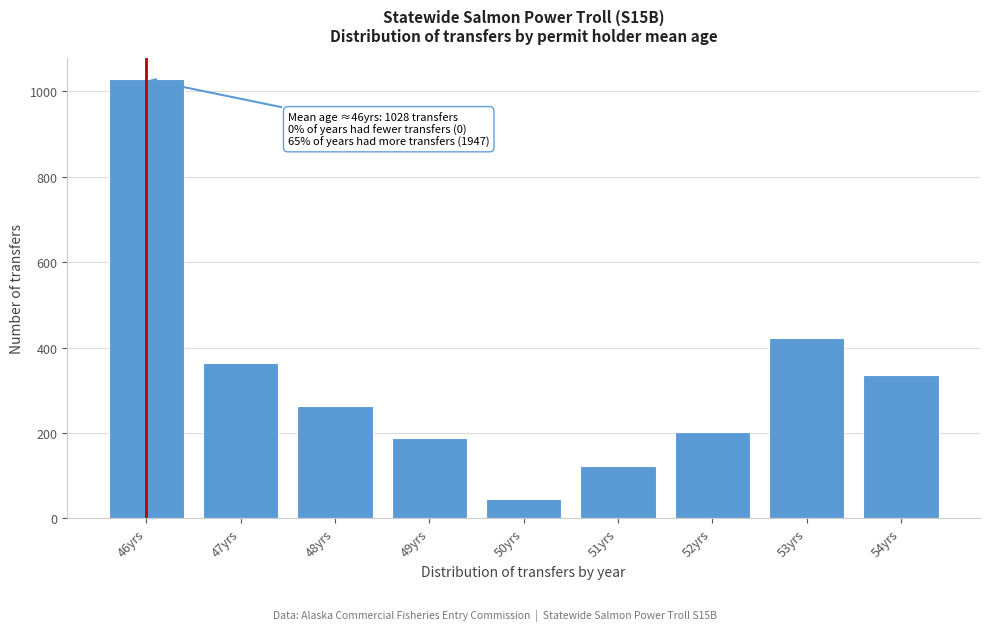

Reading right to left, what are all the values shown in this chart?

54yrs=337	53yrs=423	52yrs=203	51yrs=122	50yrs=45	49yrs=189	48yrs=263	47yrs=365	46yrs=1028